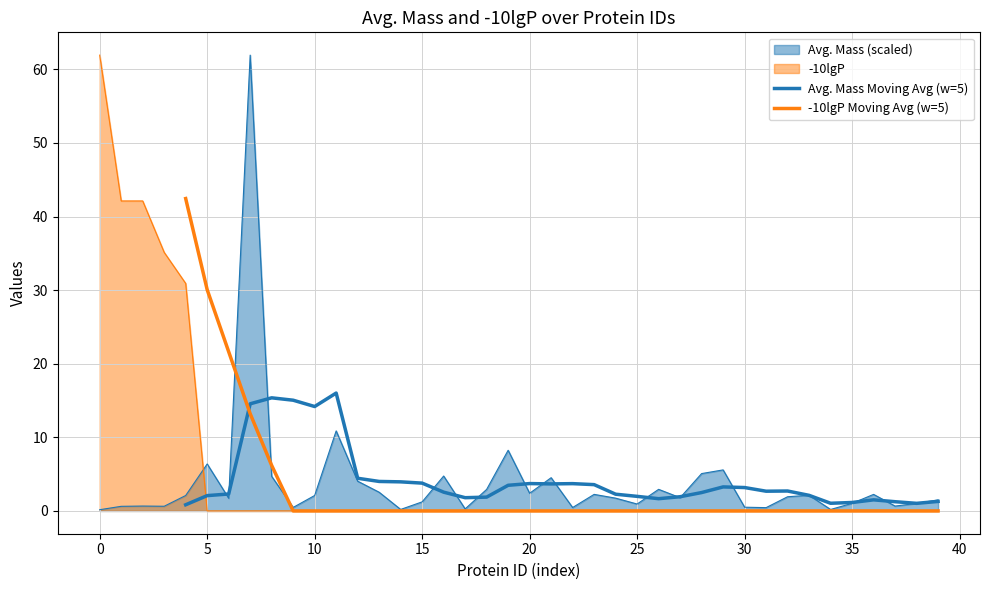

True or false: -10lgP Moving Avg (w=5) has more than 0 interior local peaks.

False